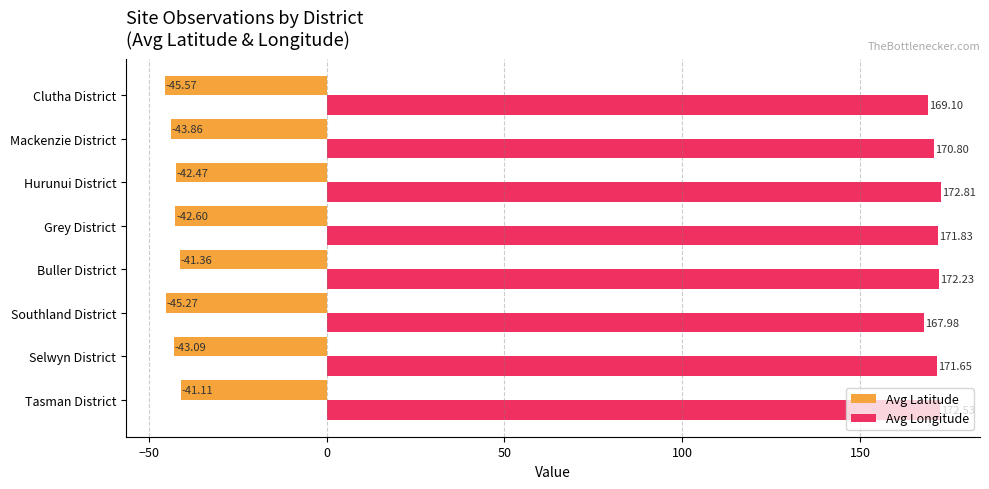

How many data points in Avg Longitude are above 171?

5